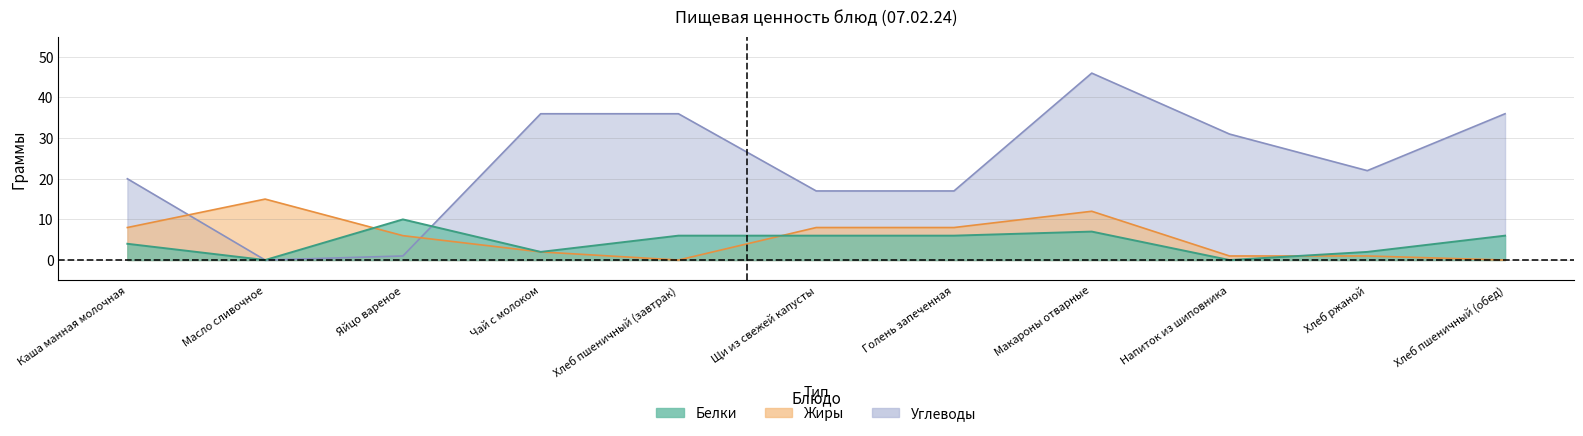

Which series ends up on top after the final intersection of Жиры and Углеводы?

Углеводы